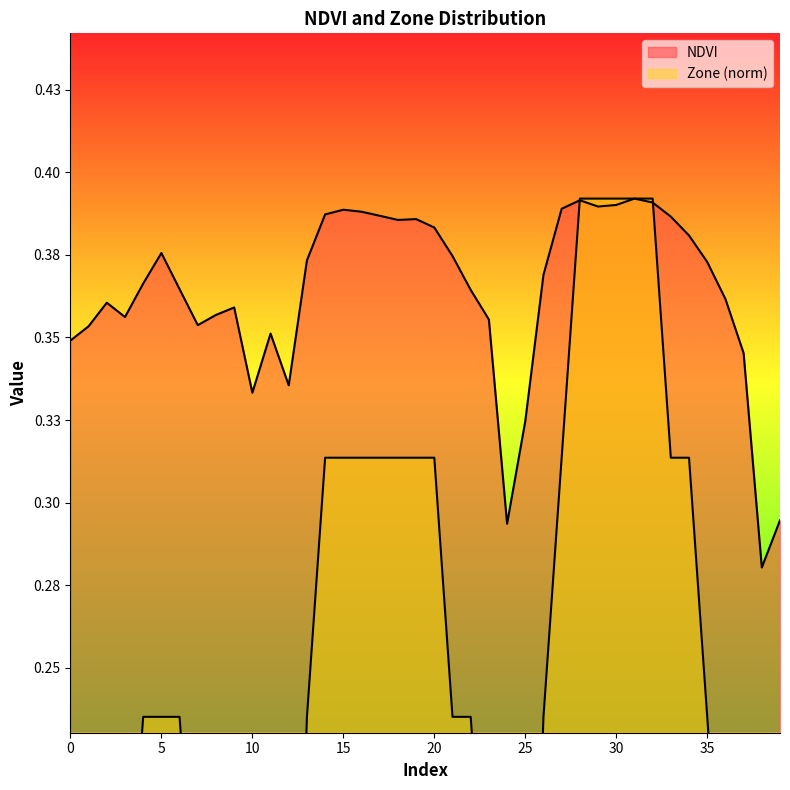

Reading left to right, list all the values displayed in this chart.

NDVI: 0.3	0.4	0.4	0.4	0.4	0.4	0.4	0.4	0.4	0.4	0.3	0.4	0.3	0.4	0.4	0.4	0.4	0.4	0.4	0.4	0.4	0.4	0.4	0.4	0.3	0.3	0.4	0.4	0.4	0.4	0.4	0.4	0.4	0.4	0.4	0.4	0.4	0.3	0.3	0.3
Zone: 0.2	0.2	0.2	0.2	0.2	0.2	0.2	0.2	0.2	0.2	0.1	0.2	0.1	0.2	0.3	0.3	0.3	0.3	0.3	0.3	0.3	0.2	0.2	0.2	0.0	0.1	0.2	0.3	0.4	0.4	0.4	0.4	0.4	0.3	0.3	0.2	0.2	0.2	0.0	0.0